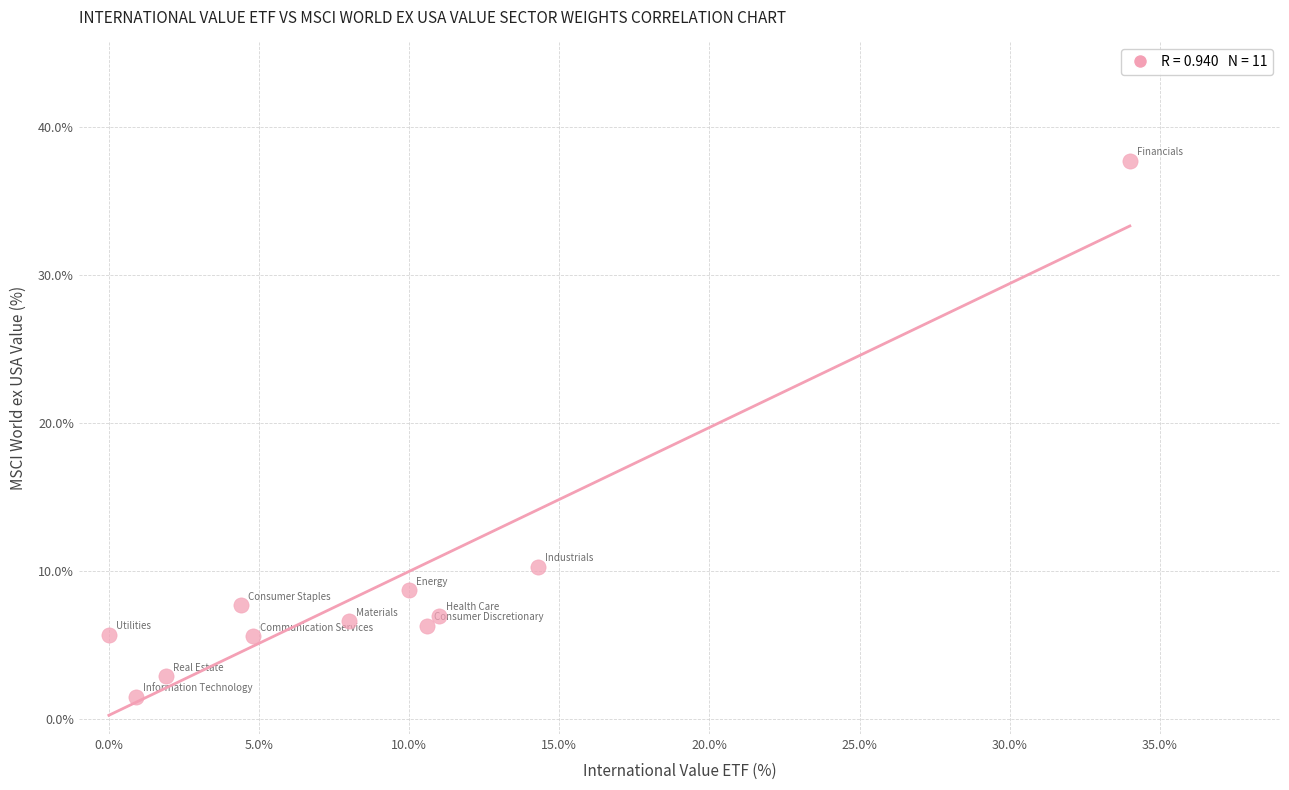

What Y value in the scatter plot is closest to 19?

10.3